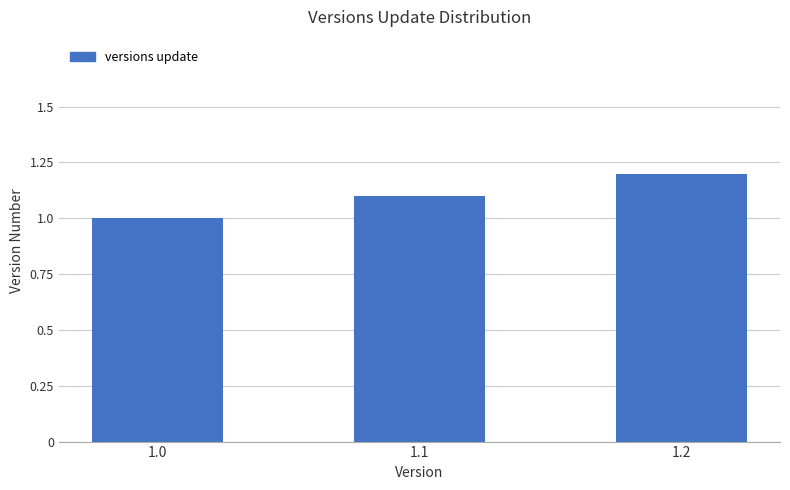

Rank the categories by value from highest to lowest.

1.2, 1.1, 1.0